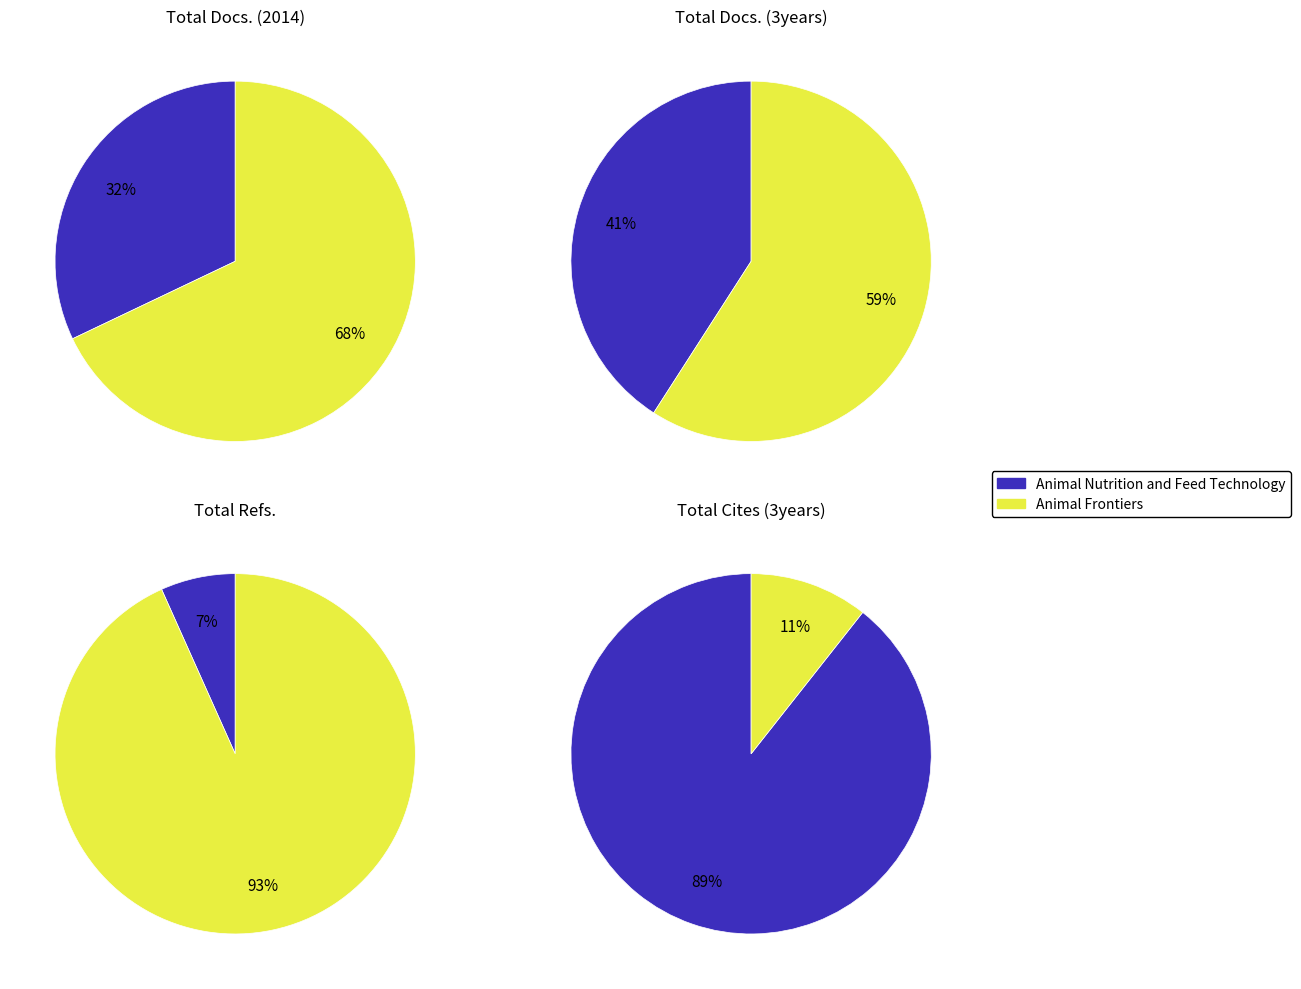

To the nearest percent, what percentage of the pie is Animal Frontiers?

68%